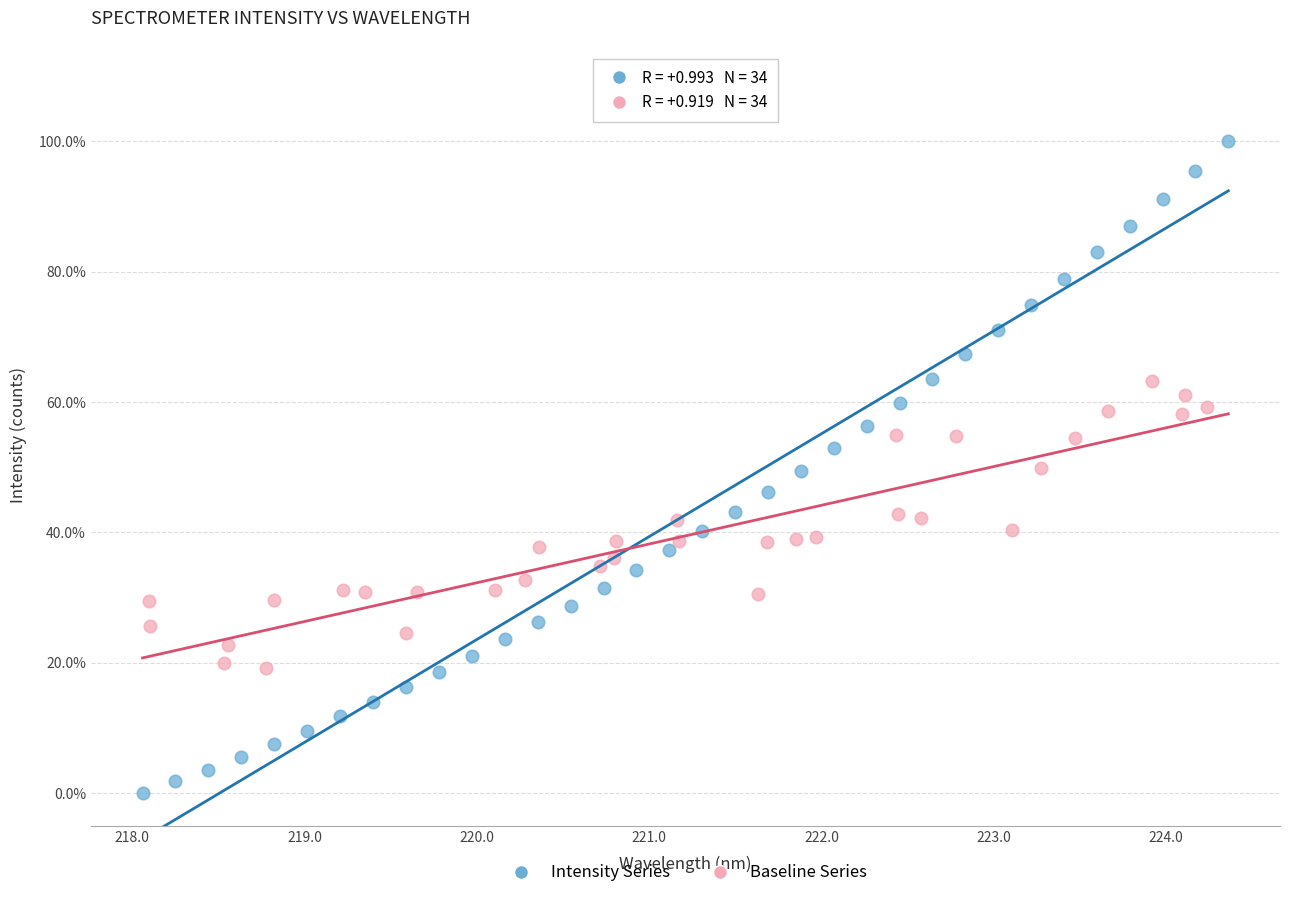

Which series reaches the maximum Y coordinate?

Intensity Series